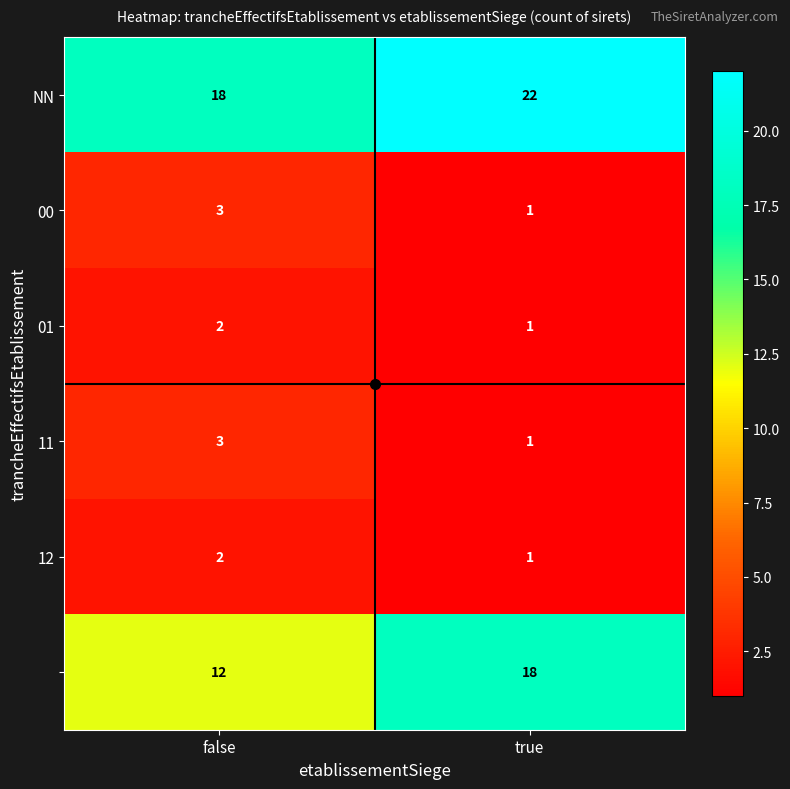

What is the spread (max minus min) of values at false?

16